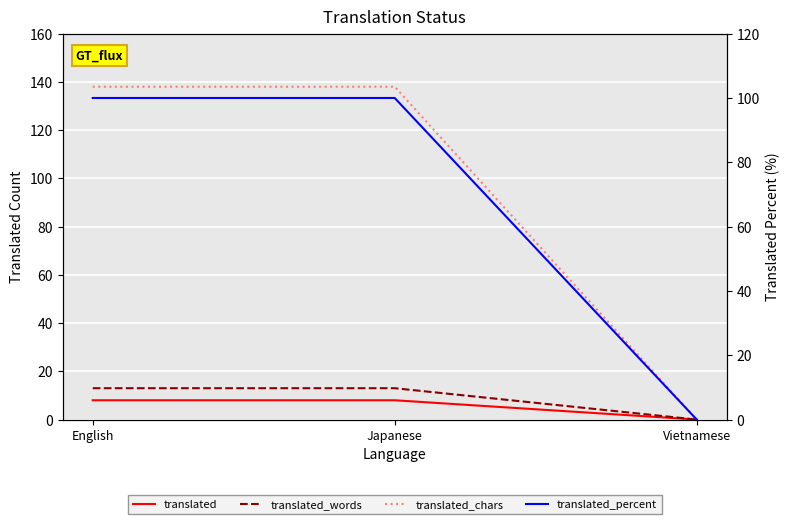

Does the chart display data point markers on the line(s)?

No